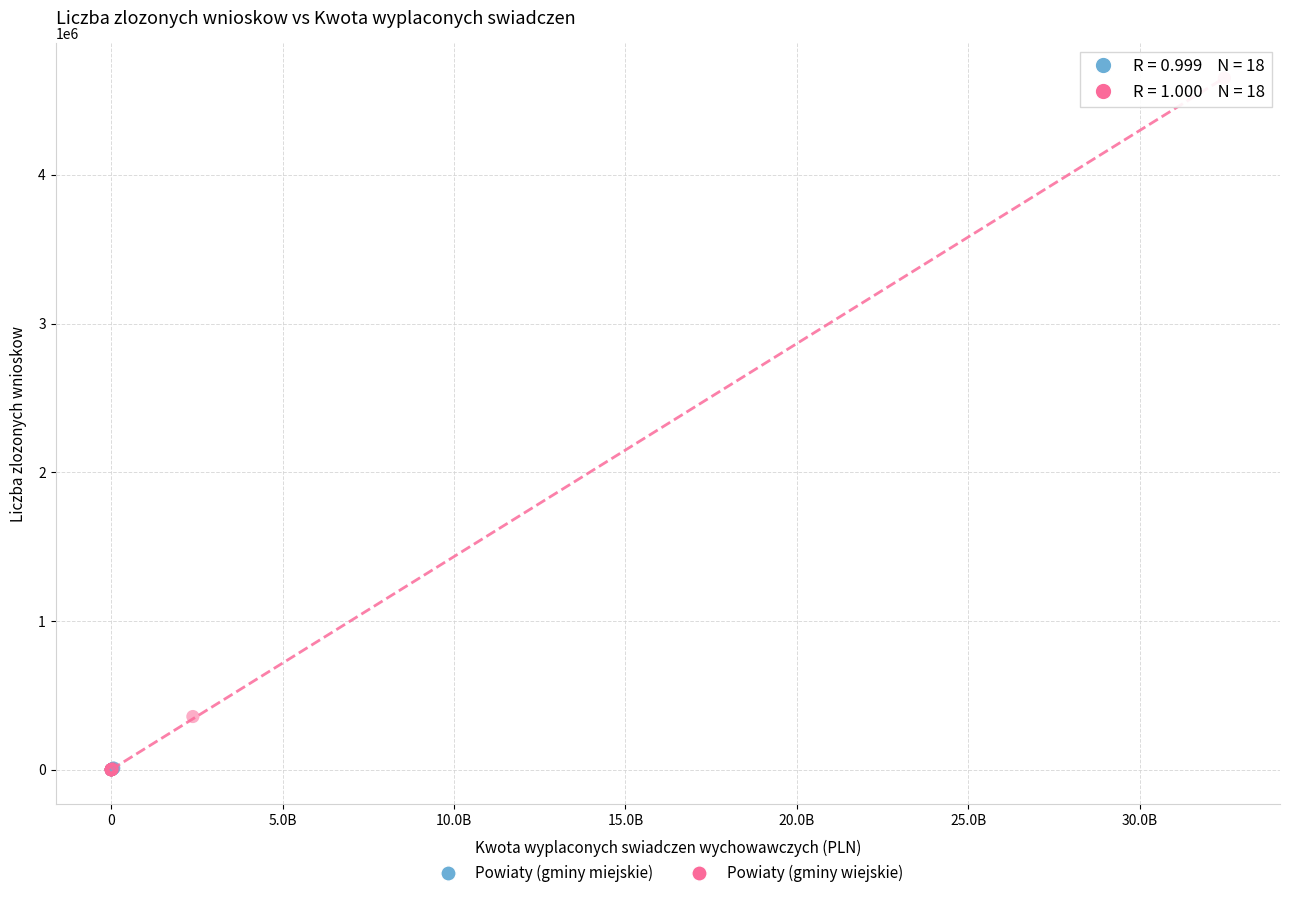

Which series has the largest Y range (max minus min)?

Powiaty (gminy wiejskie)